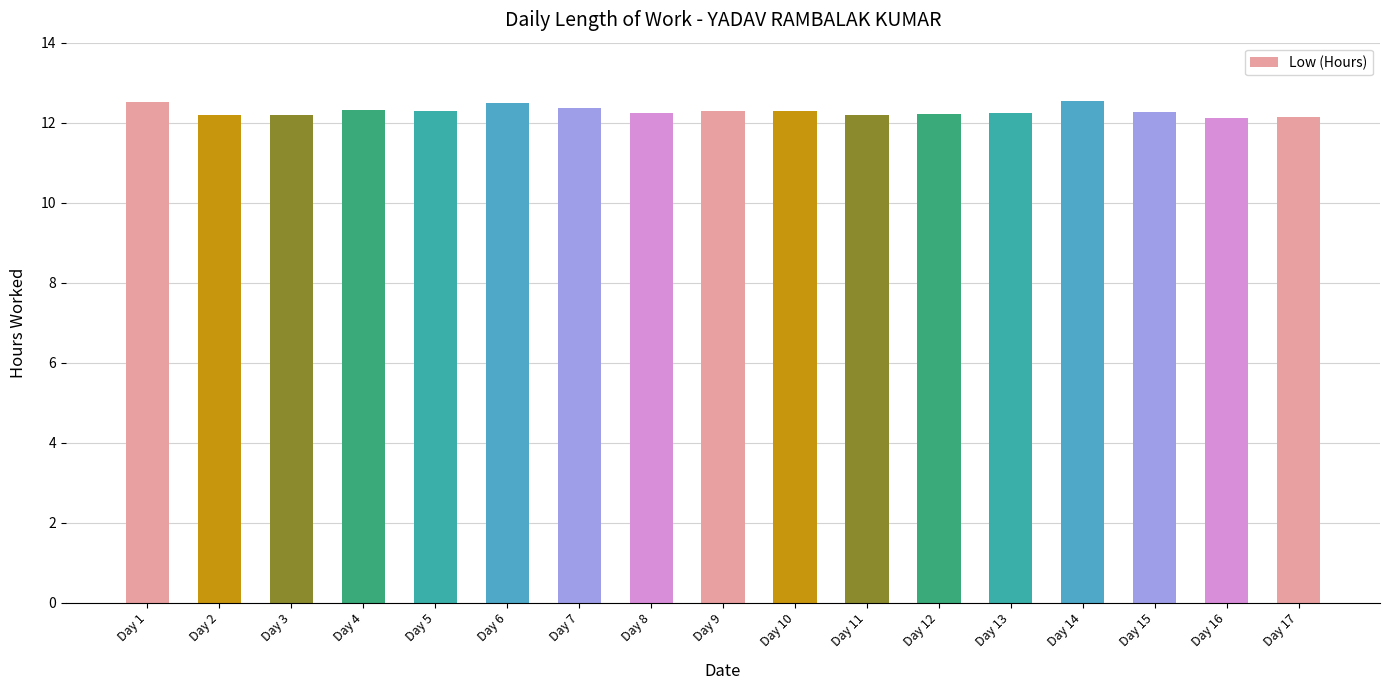

True or false: the data shows 6.2 at Day 17.

False